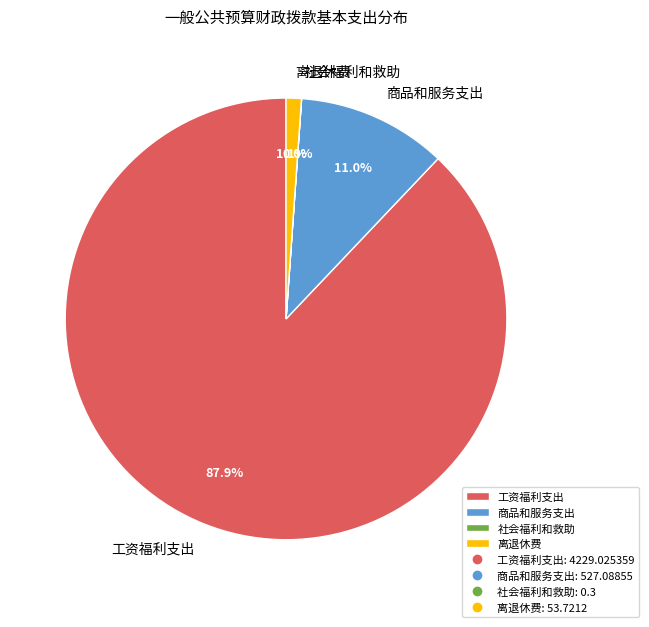

What percentage is the 离退休费 slice, to the nearest percent?

1%